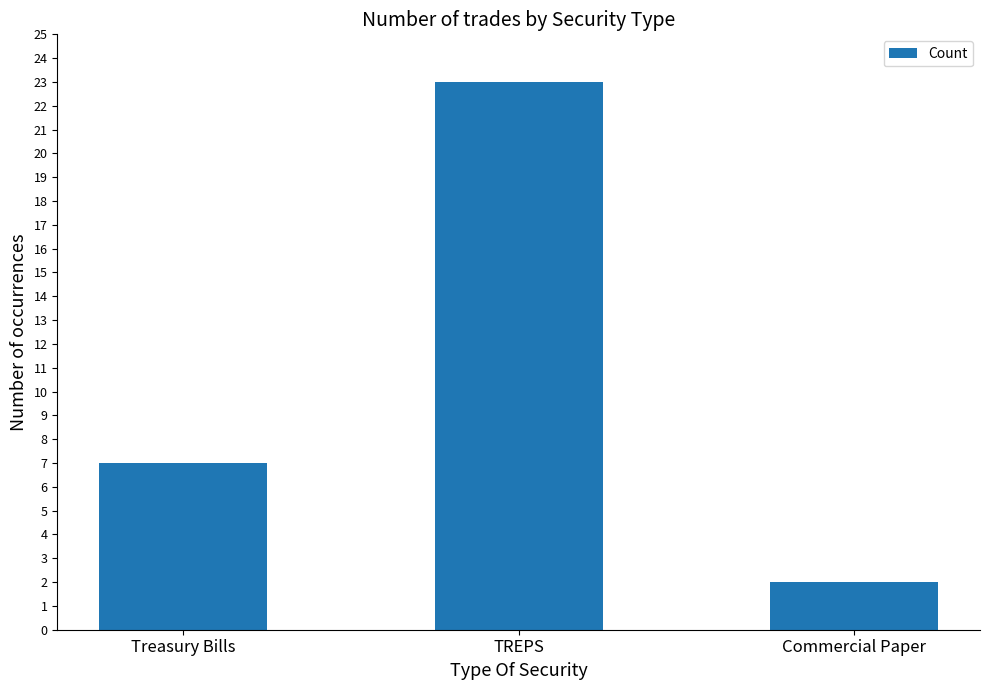

Count the values in the range 2 to 23.

3